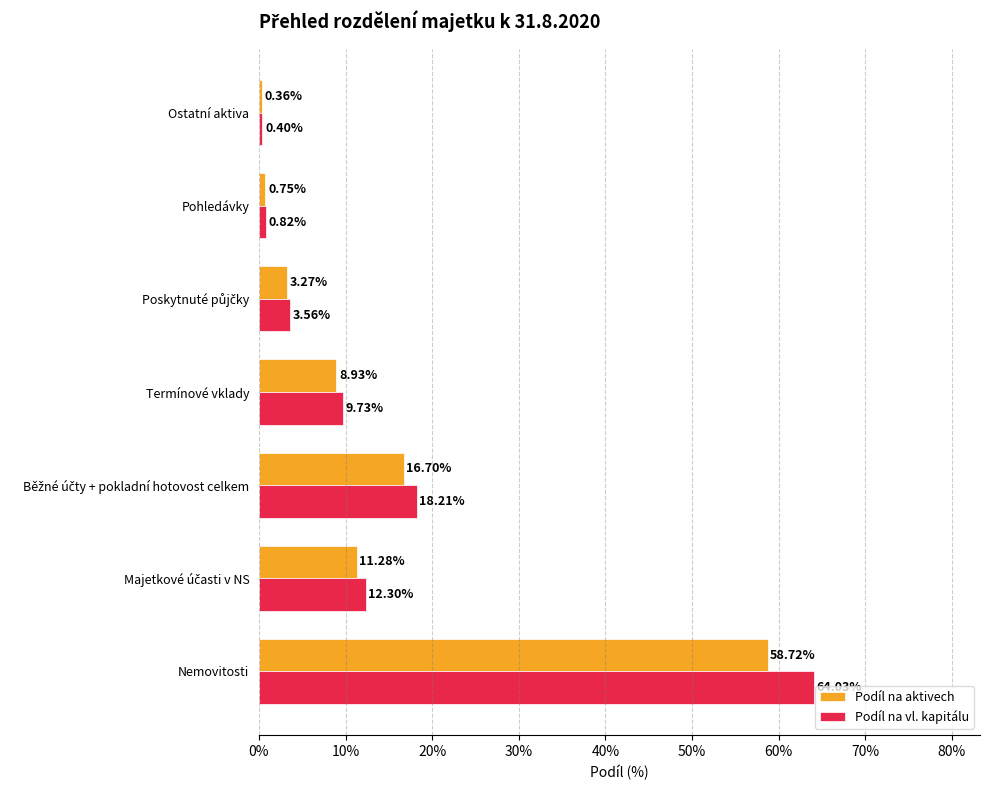

Reading right to left, list all the values displayed in this chart.

Podíl na aktivech: 0.0	0.0	0.0	0.1	0.2	0.1	0.6
Podíl na vl. kapitálu: 0.0	0.0	0.0	0.1	0.2	0.1	0.6